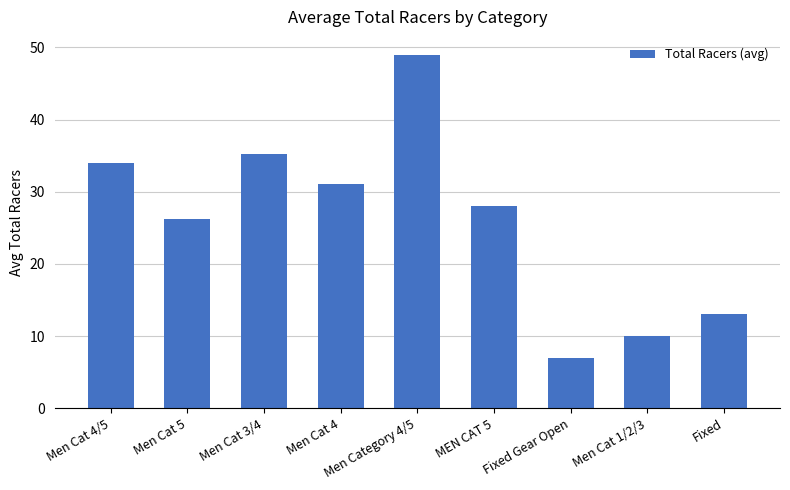

List the labels in order of value, largest first.

Men Category 4/5, Men Cat 3/4, Men Cat 4/5, Men Cat 4, MEN CAT 5, Men Cat 5, Fixed, Men Cat 1/2/3, Fixed Gear Open